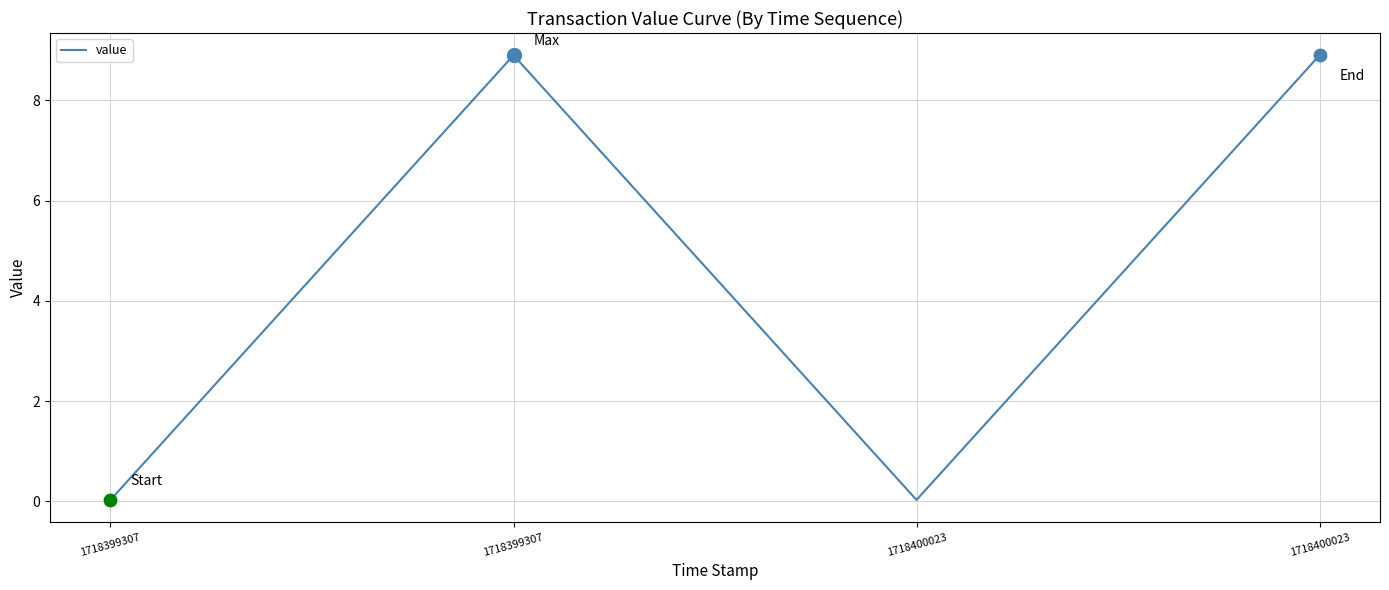

Which has a higher value, 1718400023 or 1718399307?

1718400023